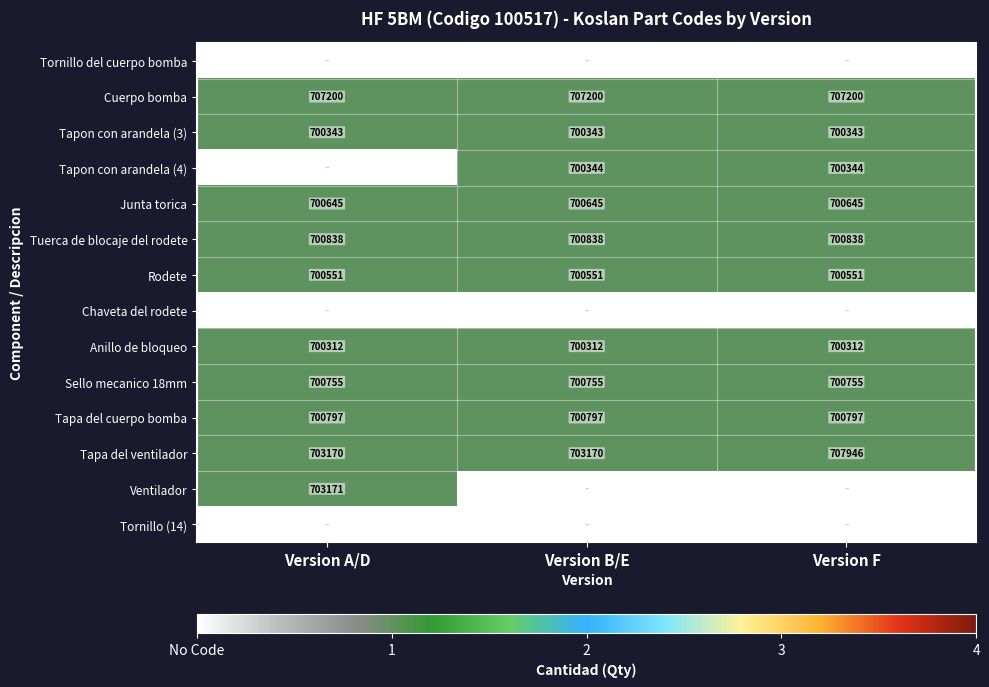

Read the Rodete value at Version A/D.

700551